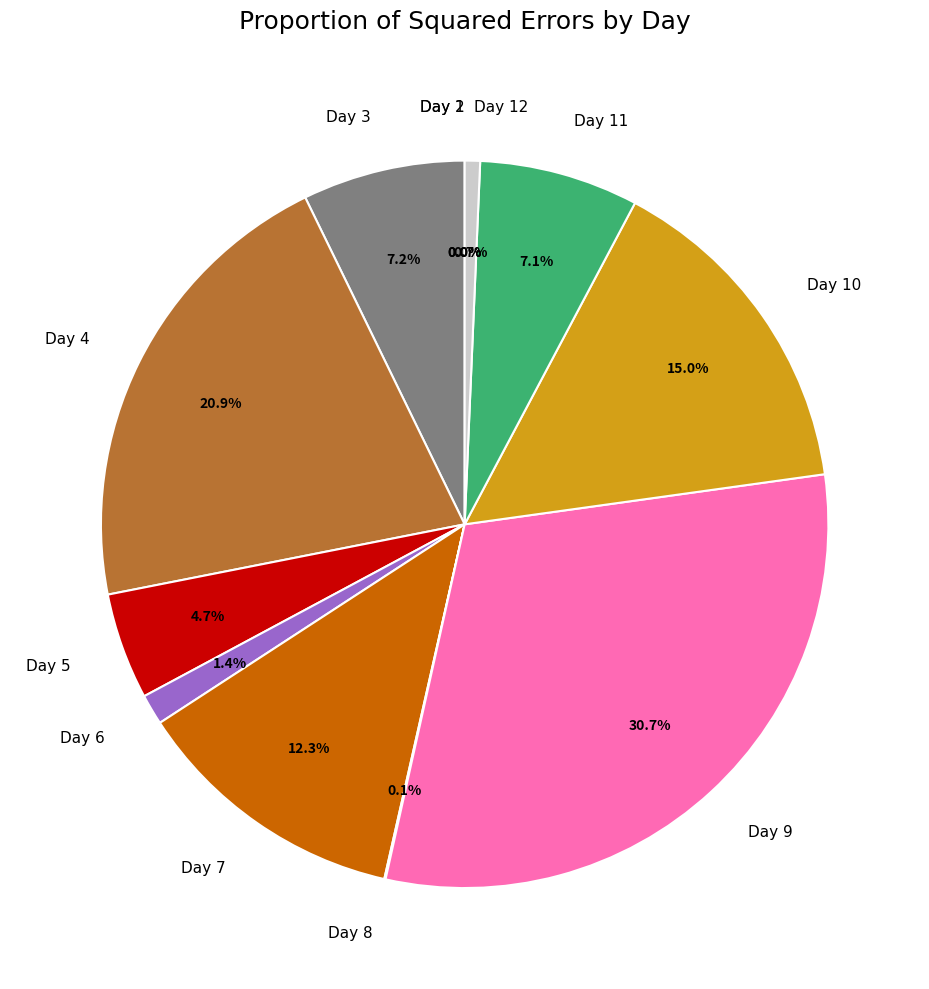

Is there any slice that represents more than half of the pie?

No